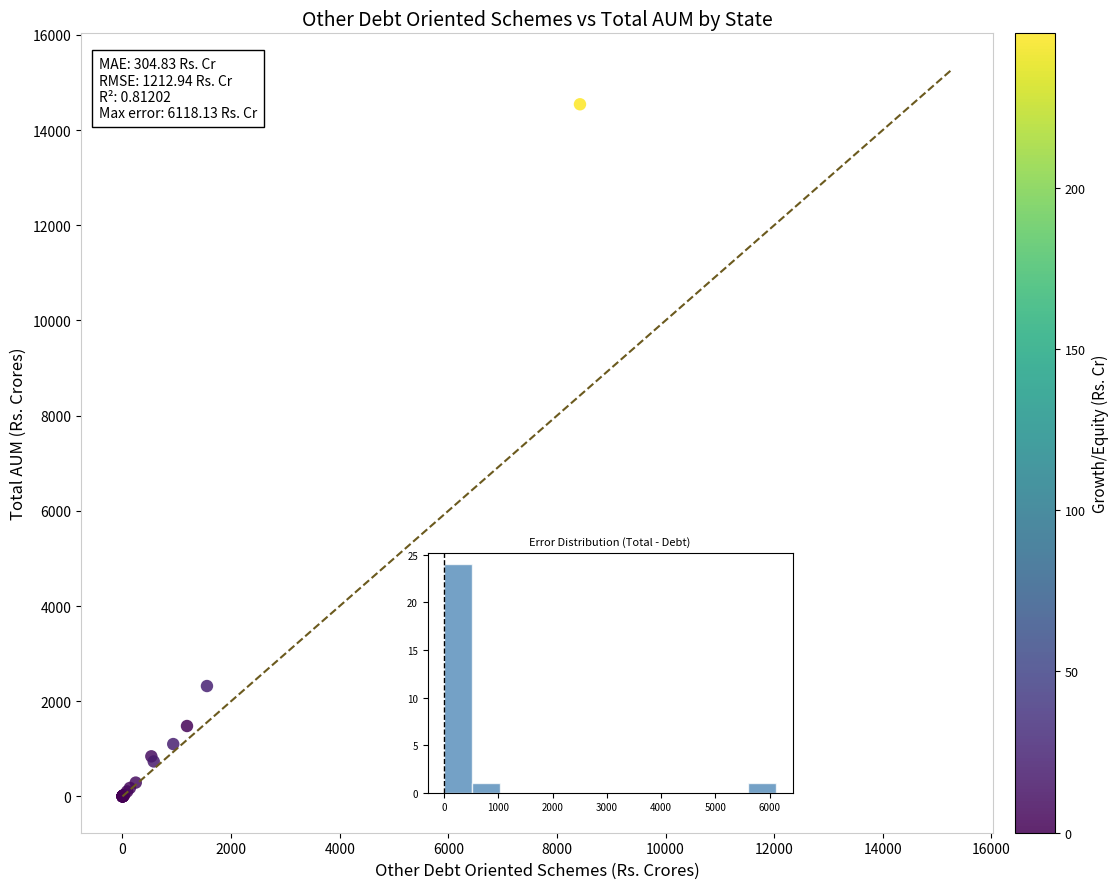

What Y value in the scatter plot is closest to 7271?

2318.8